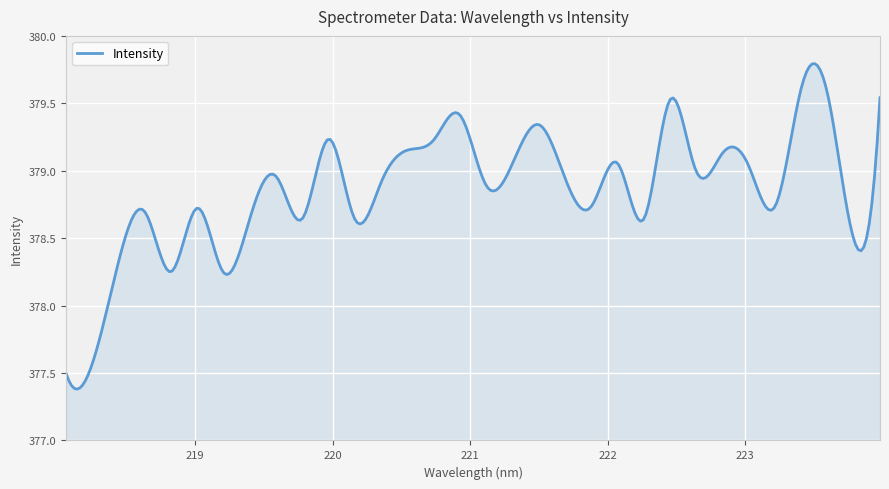

What is the maximum value shown in the chart?

379.8